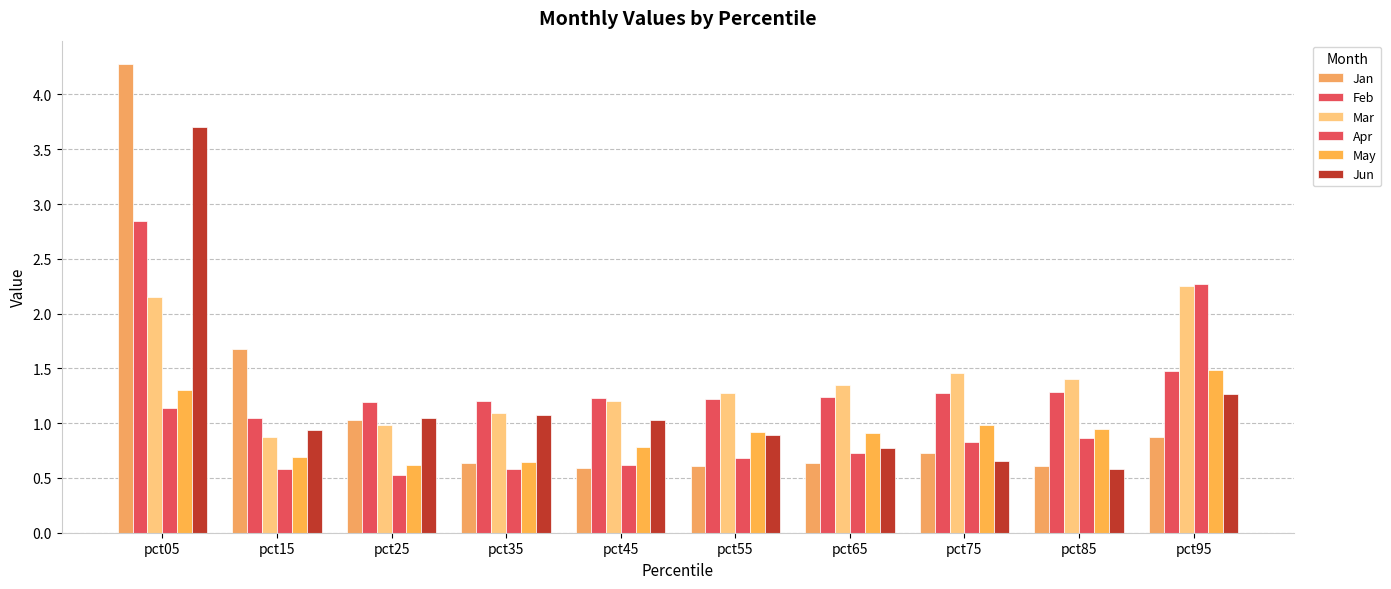

How many values in the Jun series are below 1?

5